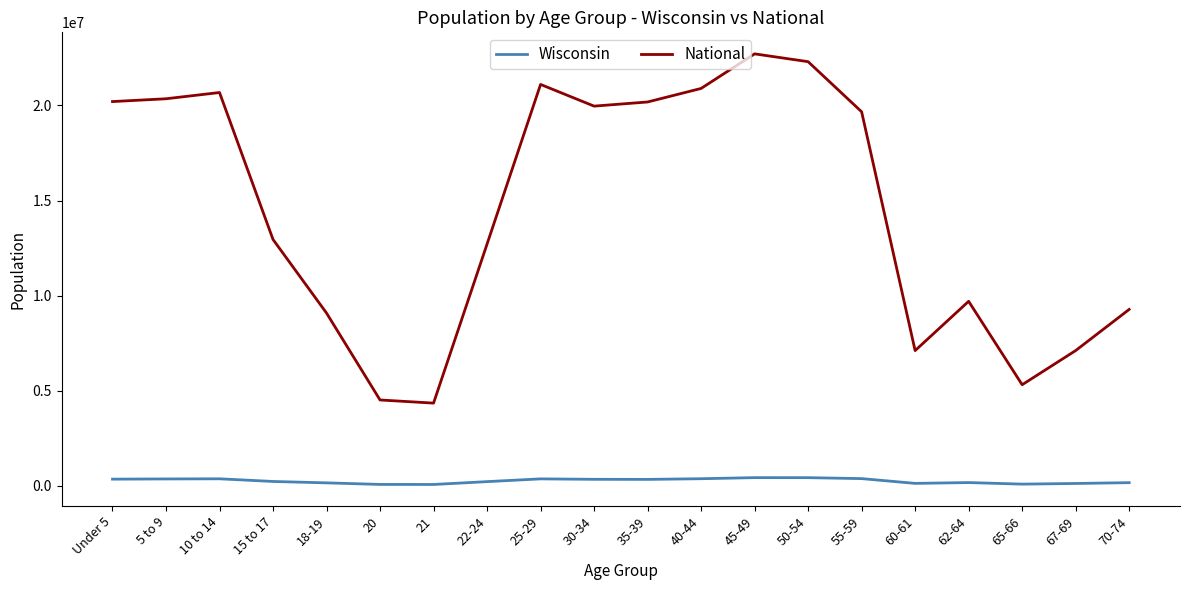

List the series in order of their peak value, lowest first.

Wisconsin, National